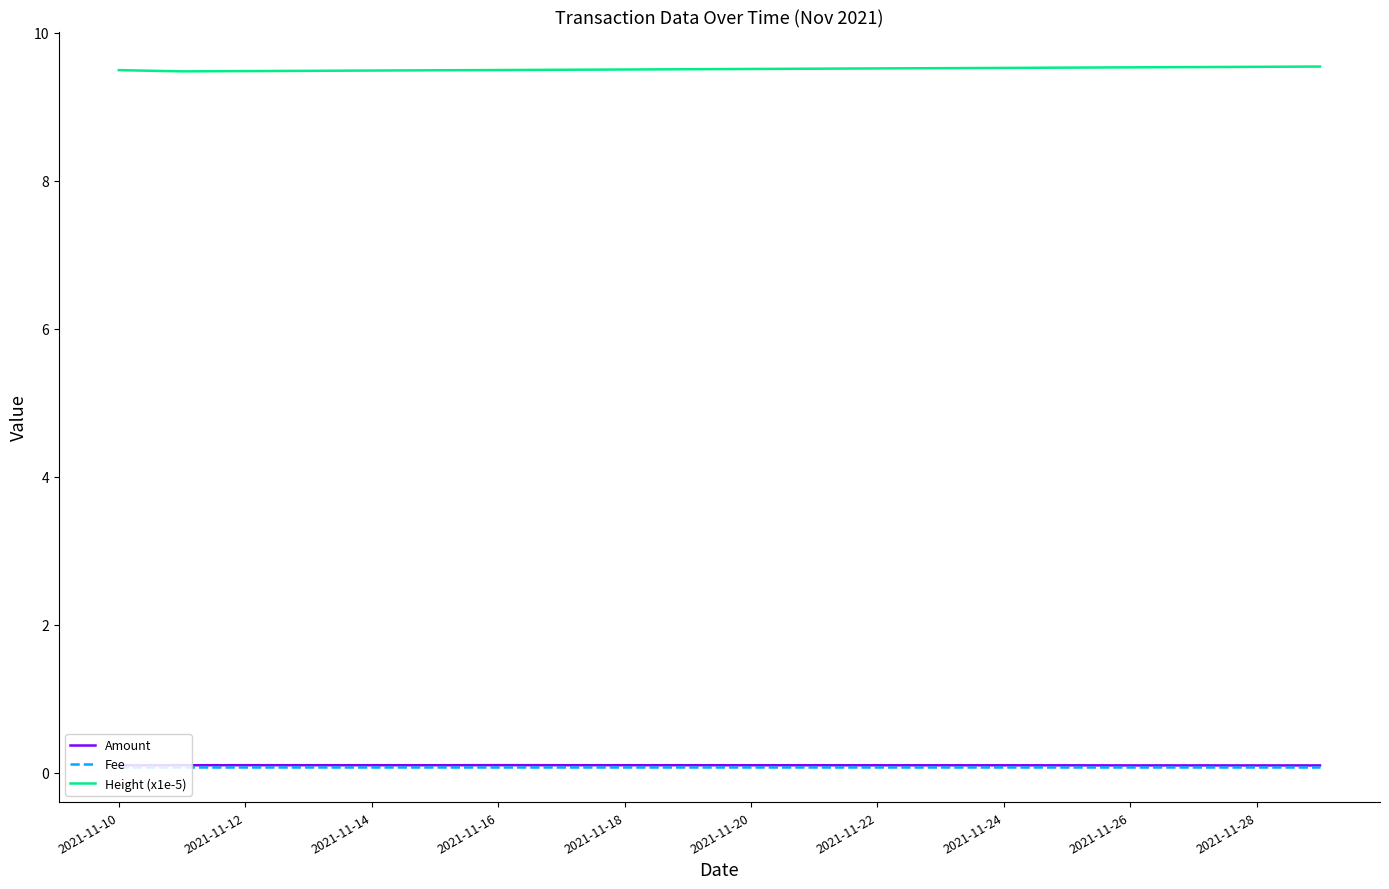

At how many categories does at least one series exceed 1?

20